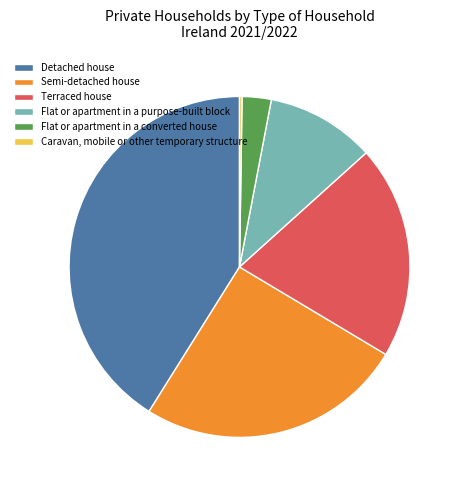

Between Terraced house and Detached house, which is larger?

Detached house